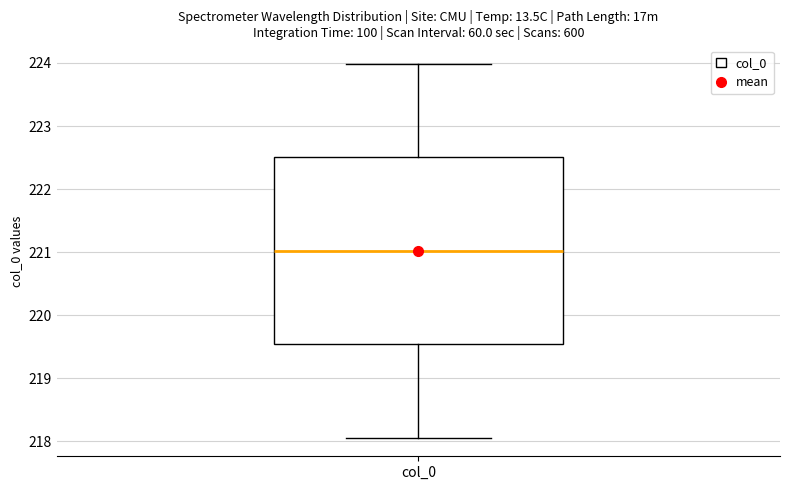

Where does the lower whisker of the box for col_0 end on the y-axis? The values are not printed on the chart, so give them approximately, as read against the axis.

218.1